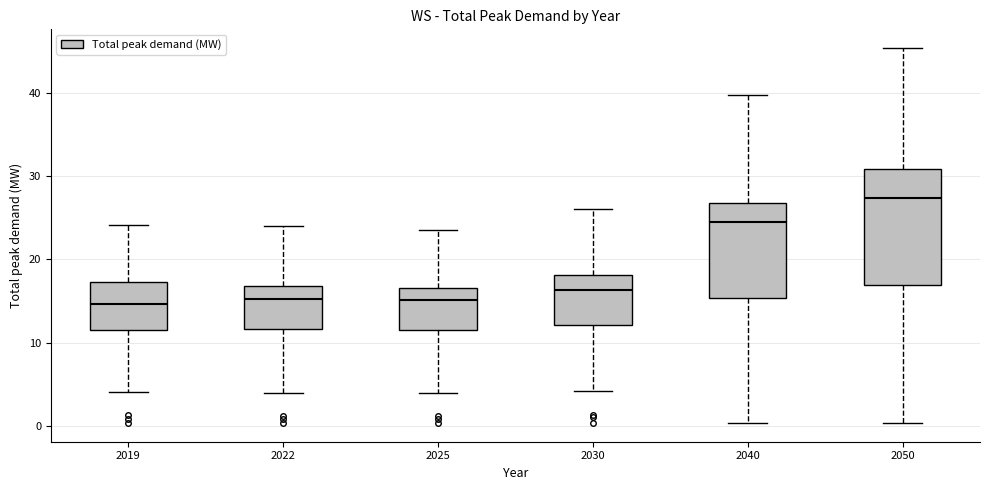

Where does the median line of the box at x = 2030 sit on the y-axis? The values are not printed on the chart, so give them approximately, as read against the axis.

16